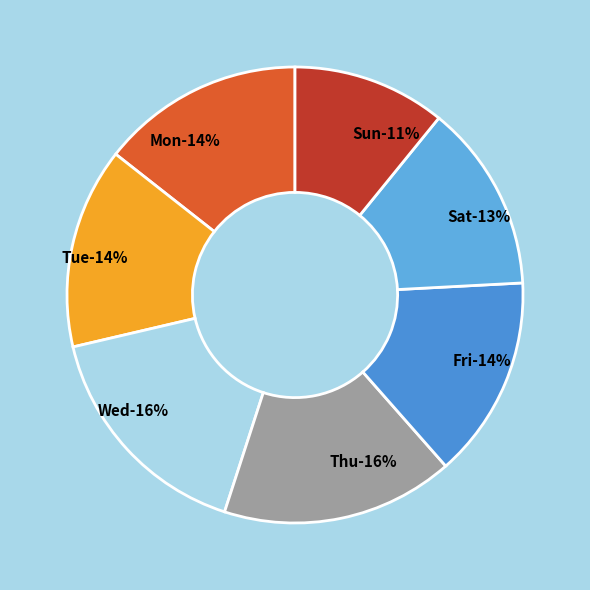

Which has a higher value, Wed or Thu?

Thu